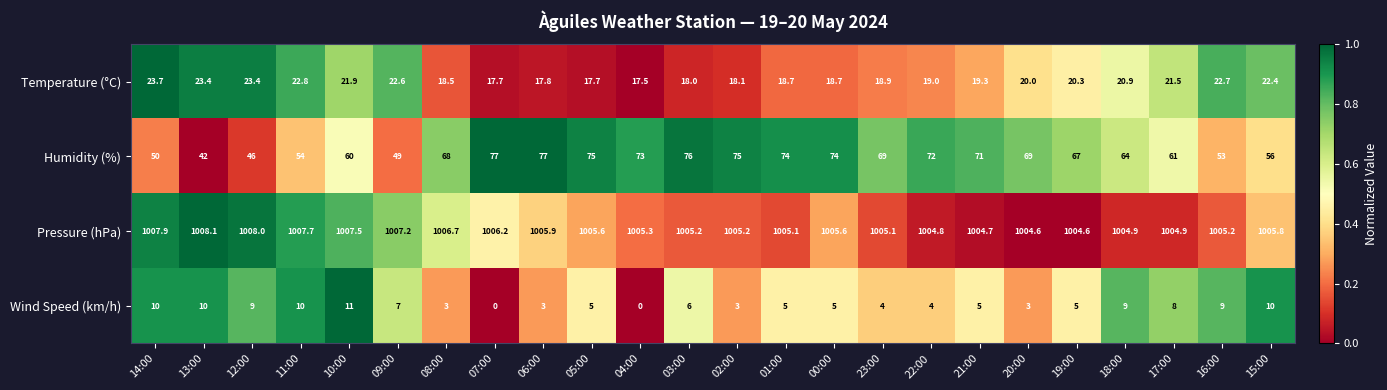

At which category is the sum across all series the highest?

03:00